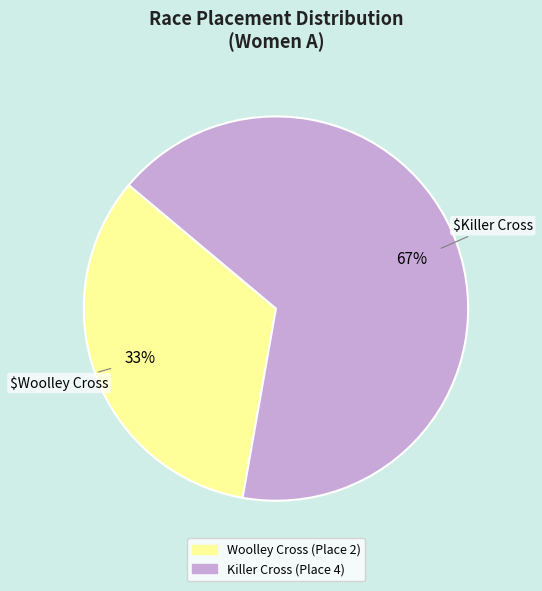

Rank the categories by value from lowest to highest.

Woolley Cross, Killer Cross